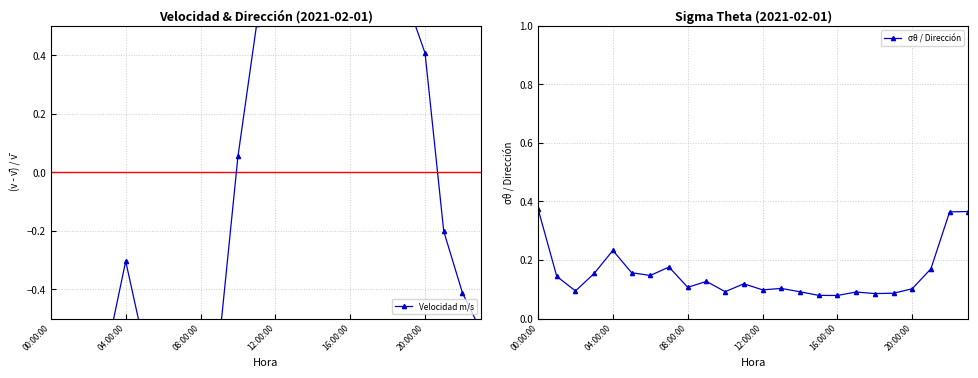

Between which two adjacent categories do σθ / Dirección and Velocidad m/s first intersect?

10 and 11